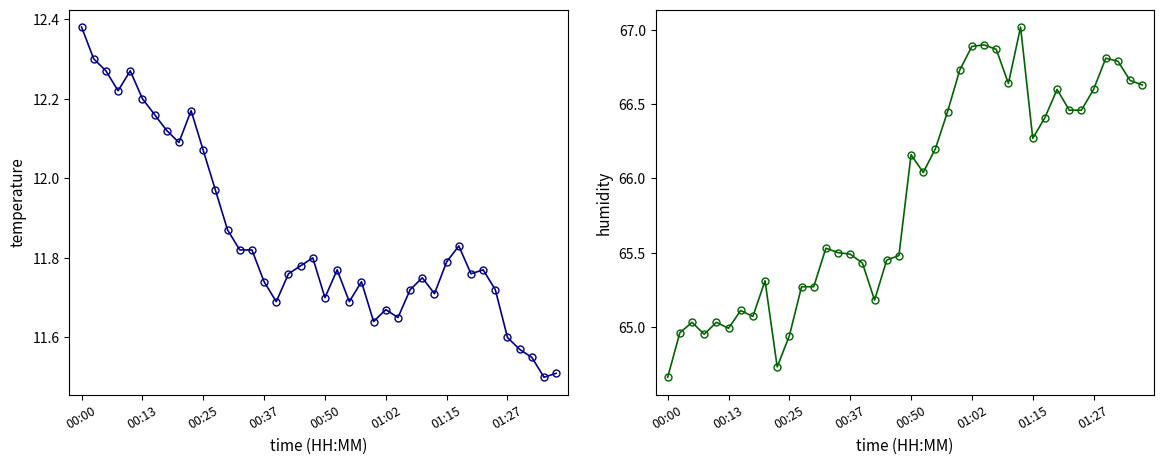

What is the difference between the maximum and second lowest values in the humidity series?

2.3